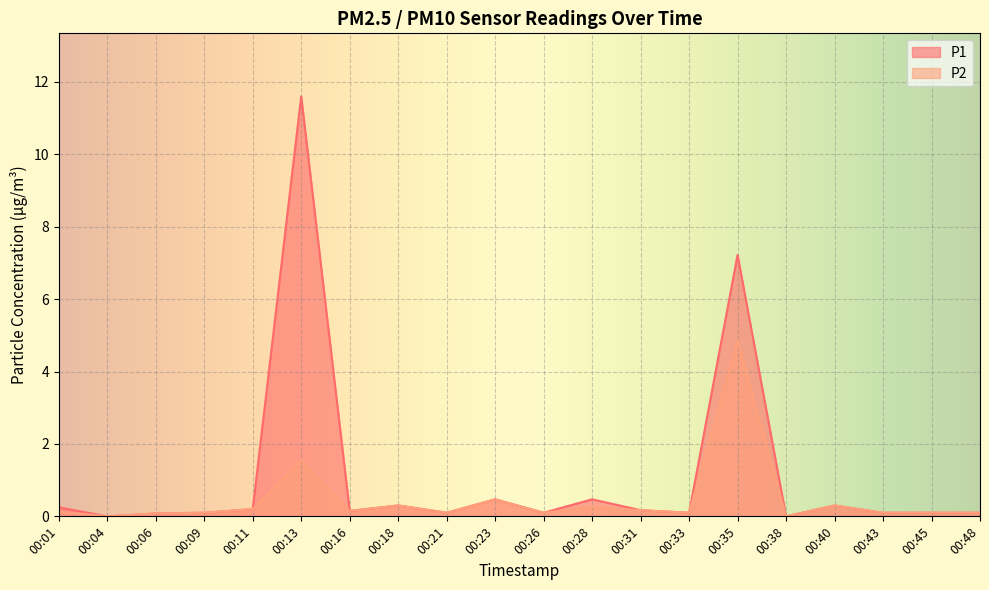

What is the difference between the maximum and minimum values in the P1 series?

11.6